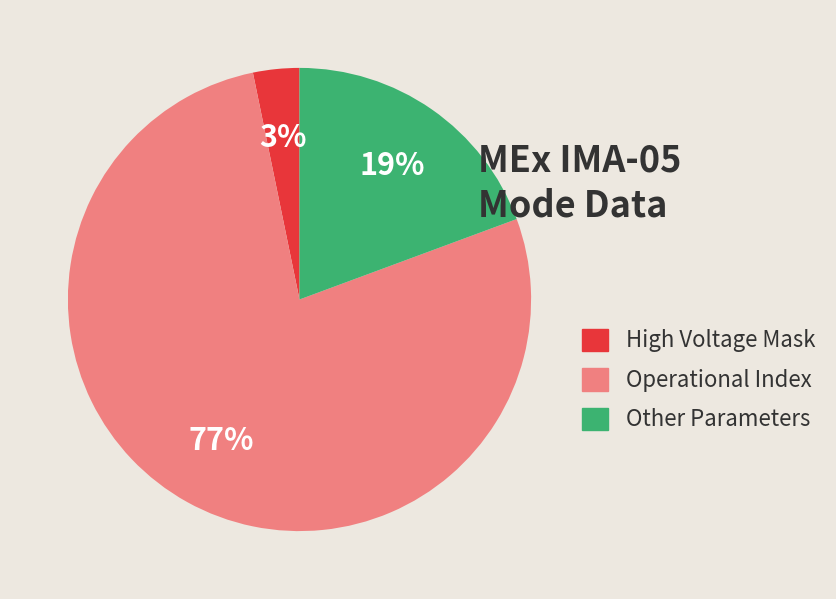

Does any single category account for the majority?

Yes